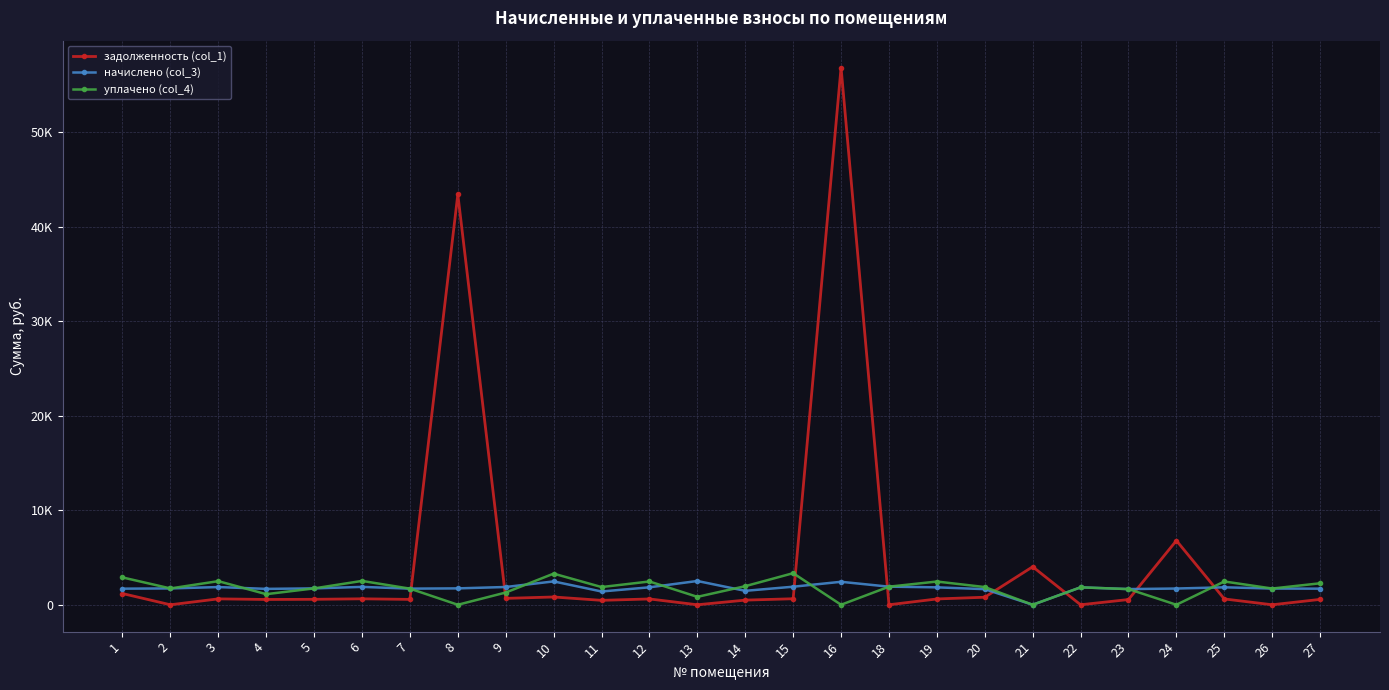

Which series has the widest spread of values?

задолженность (col_1)